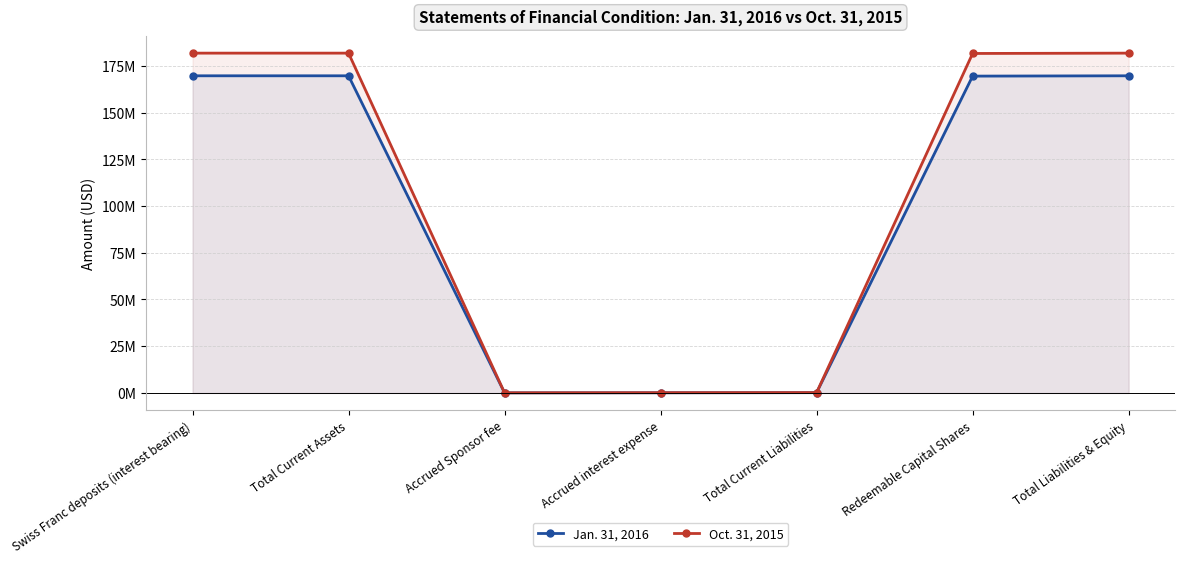

Rank the series at Accrued interest expense from highest to lowest value.

Oct. 31, 2015, Jan. 31, 2016